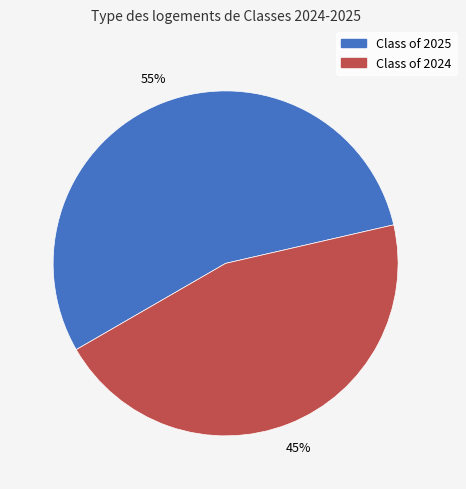

Which category has the smallest portion of the pie?

Class of 2024